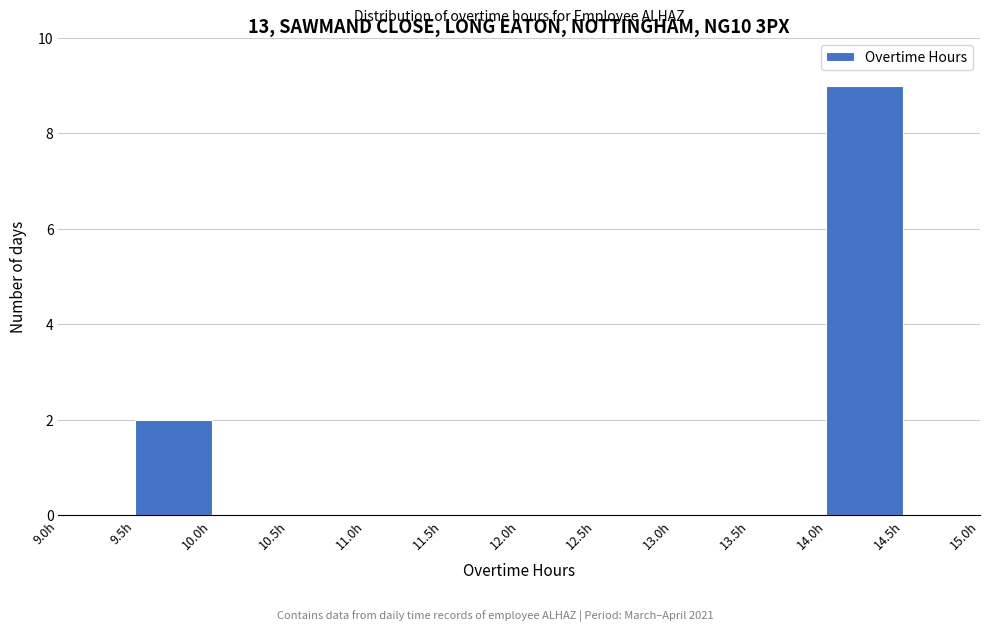

Reading left to right, list every bar in this chart as the range it spans on the x-axis followed by its height. The values are not printed on the chart, so give them approximately, as read against the axis.

9.0 to 9.5: 0
9.5 to 10.0: 2
10.0 to 10.5: 0
10.5 to 11.0: 0
11.0 to 11.5: 0
11.5 to 12.0: 0
12.0 to 12.5: 0
12.5 to 13.0: 0
13.0 to 13.5: 0
13.5 to 14.0: 0
14.0 to 14.5: 9
14.5 to 15.0: 0